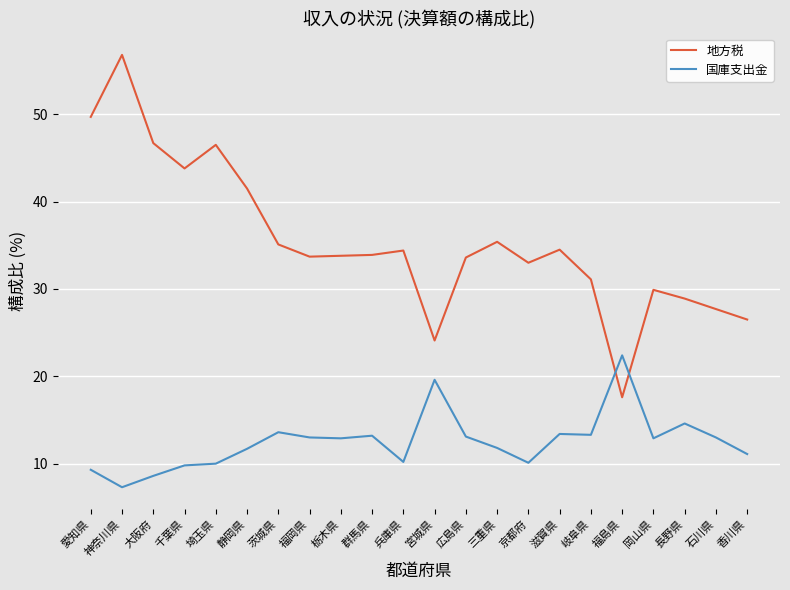

What is the total value across all series at 広島県?

46.7